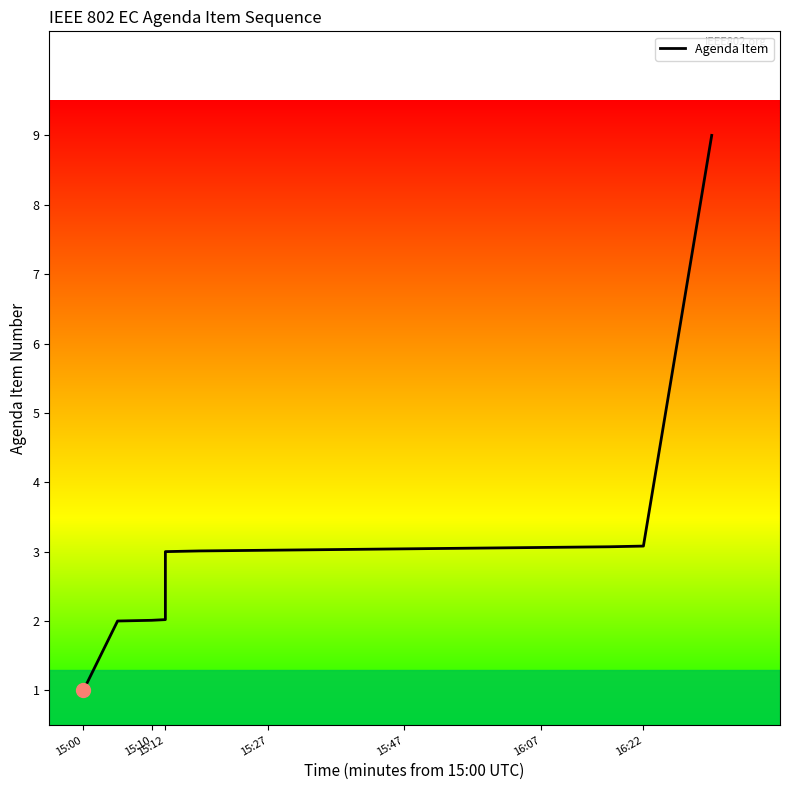

What is the smallest value displayed?

1.0